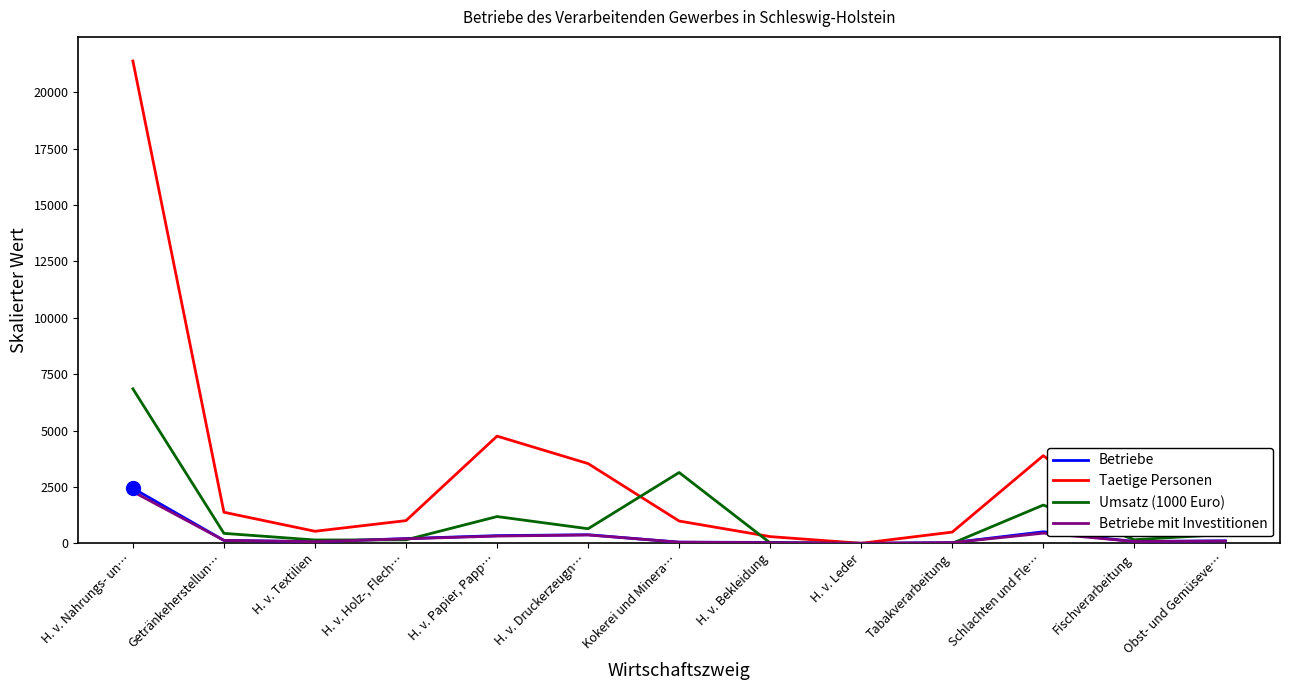

At which category is the sum across all series the highest?

H. v. Nahrungs- un…